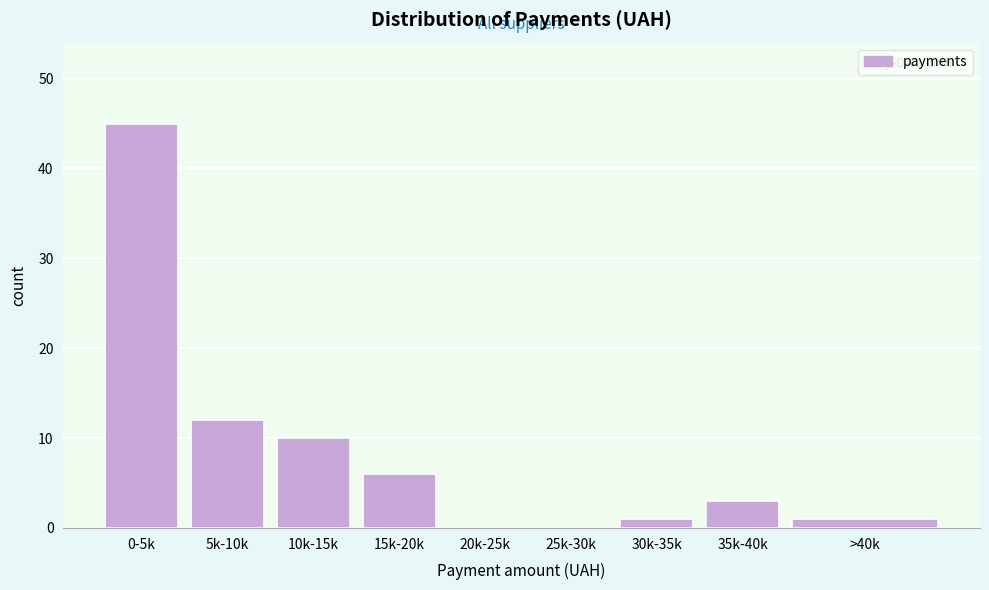

Reading right to left, extract all data points from this chart.

>40k=1	35k-40k=3	30k-35k=1	25k-30k=0	20k-25k=0	15k-20k=6	10k-15k=10	5k-10k=12	0-5k=45